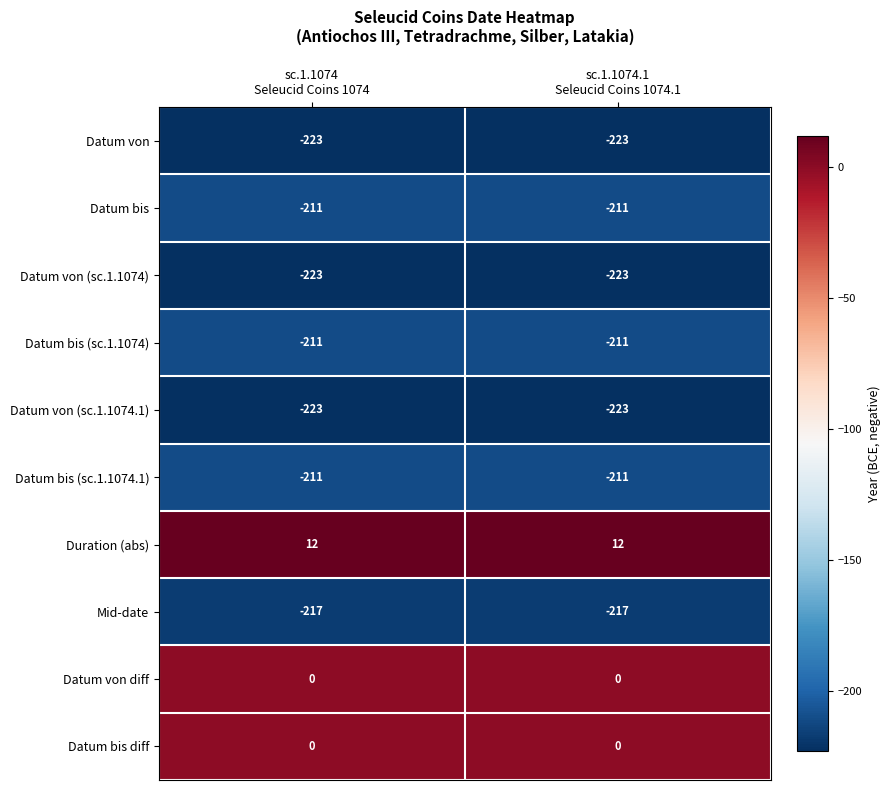

Which series has the largest total across all categories?

Duration (abs)